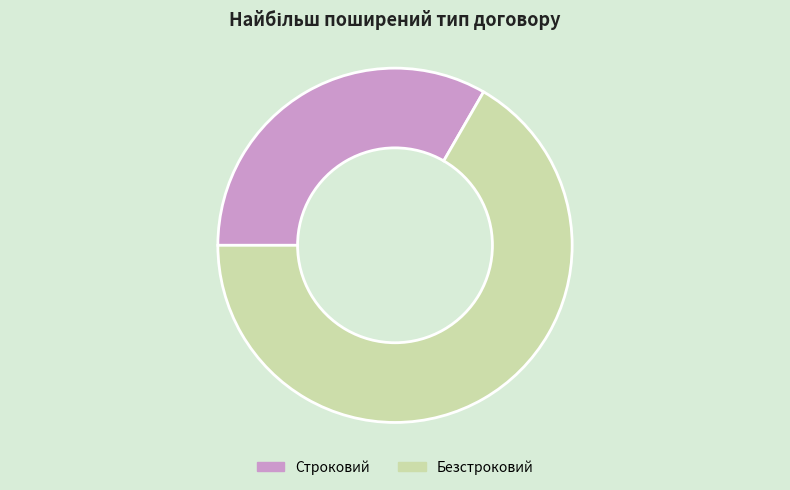

Count the number of slices in the pie.

2